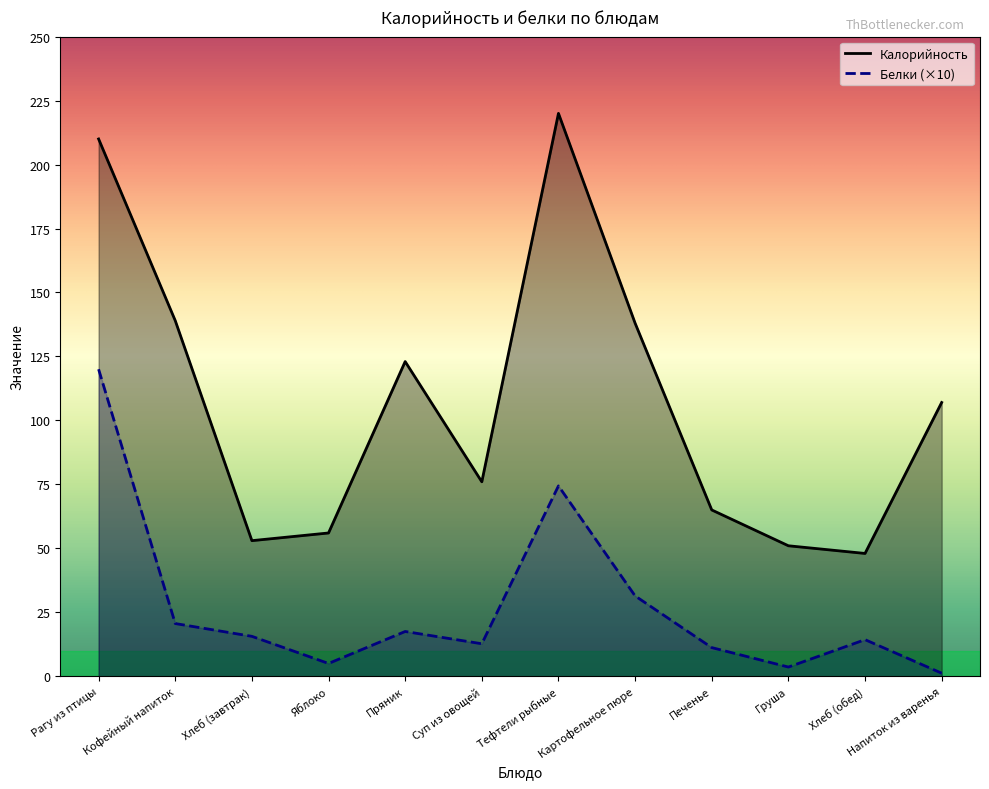

True or false: Калорийность and Белки cross at least once.

False